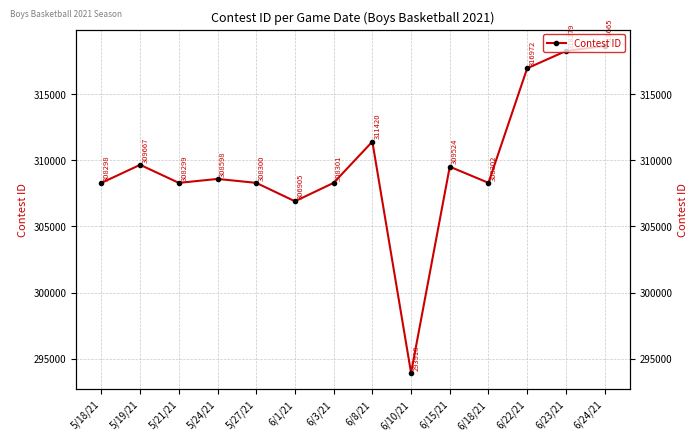

Between 6/15/21 and 6/18/21, which is larger?

6/15/21